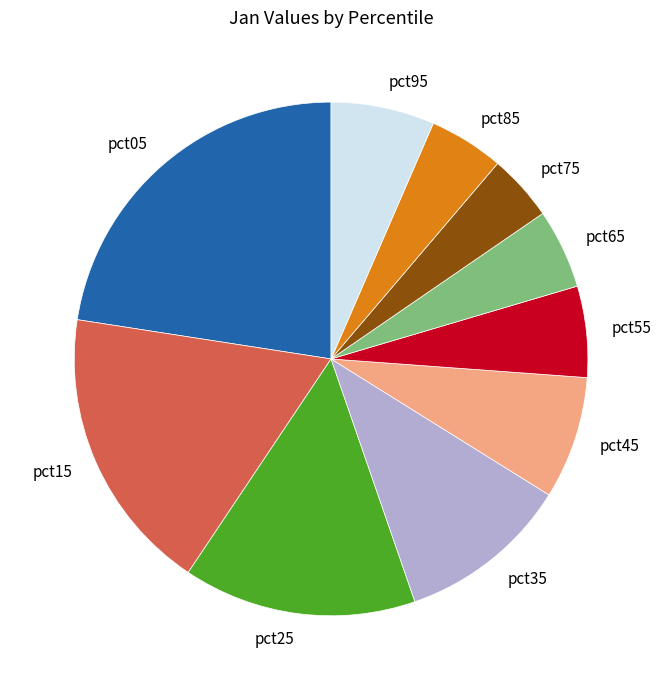

Do pct35 and pct05 together represent more than half of the pie?

No